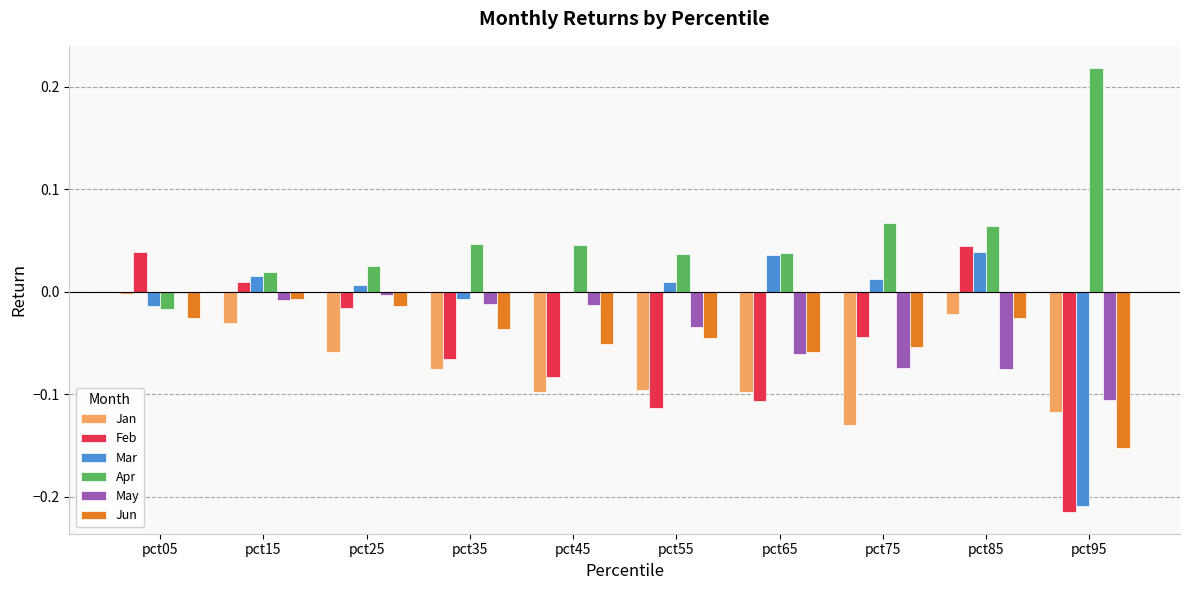

What is the sum of all Feb values?

-0.6